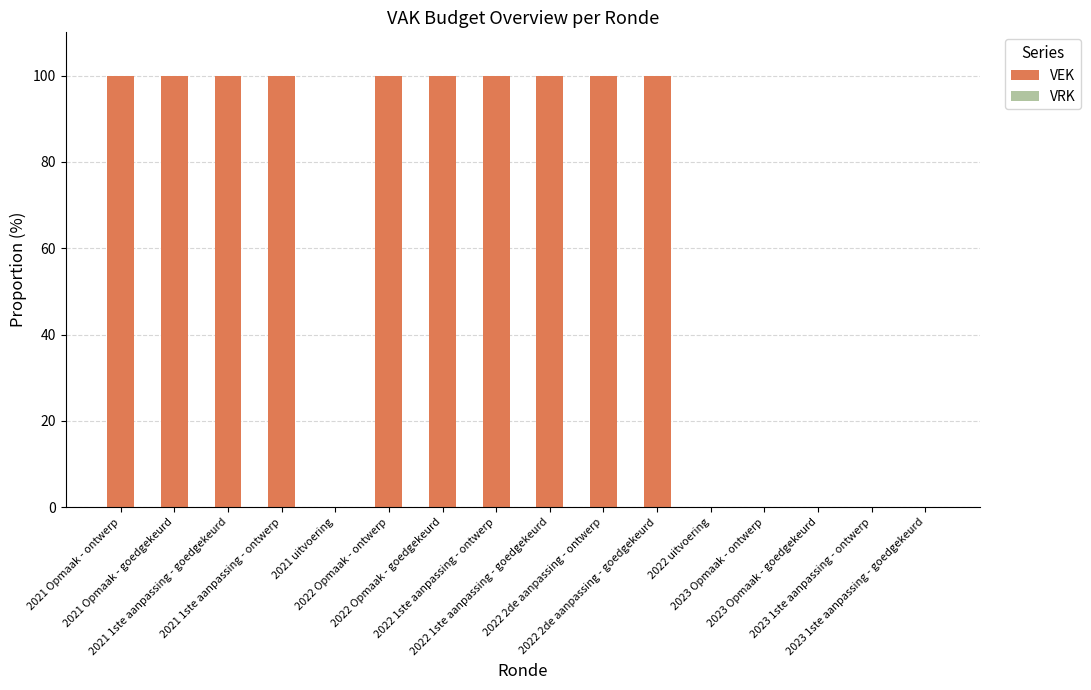

What is the maximum value shown in the chart?

100